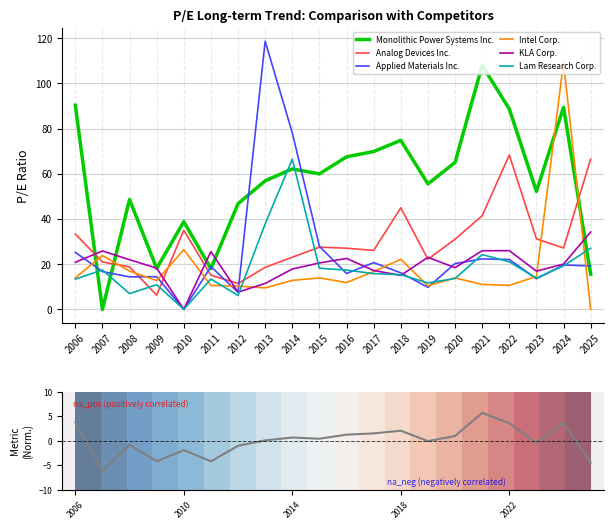

What value does the Applied Materials Inc. series have at 2006?

25.2